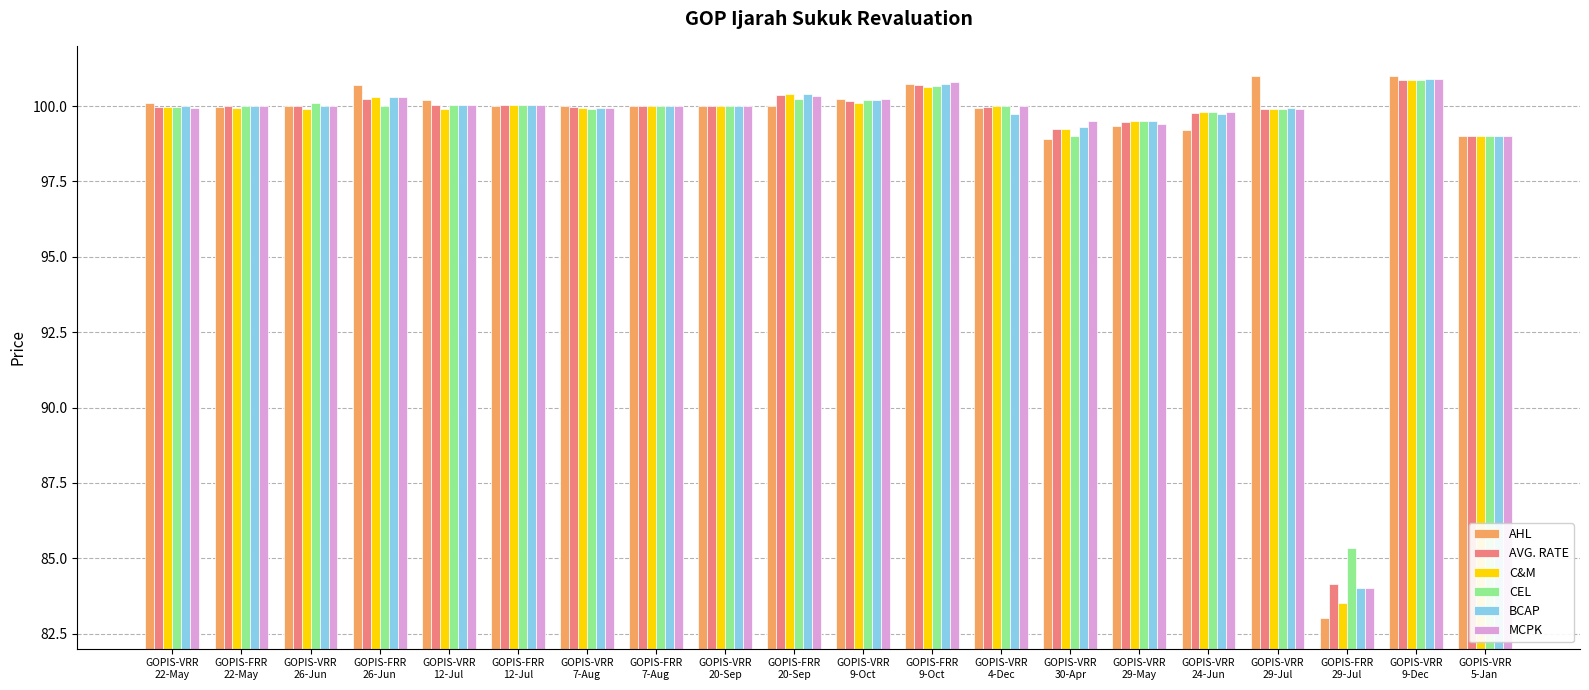

What is the difference between the maximum and minimum values in the AVG. RATE series?

16.7